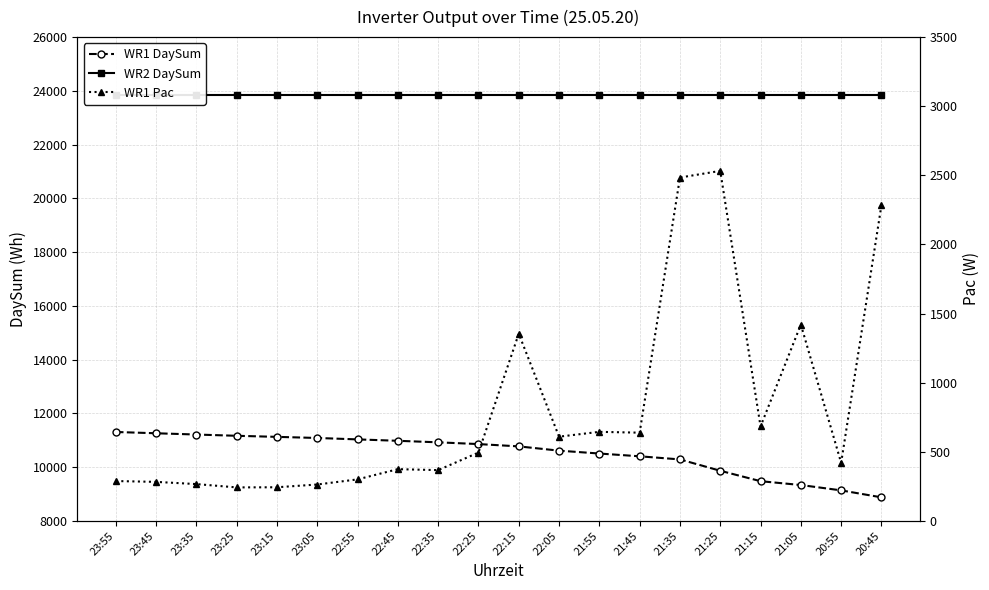

Is it true that WR1 Pac equals 494 at 22:25?

True